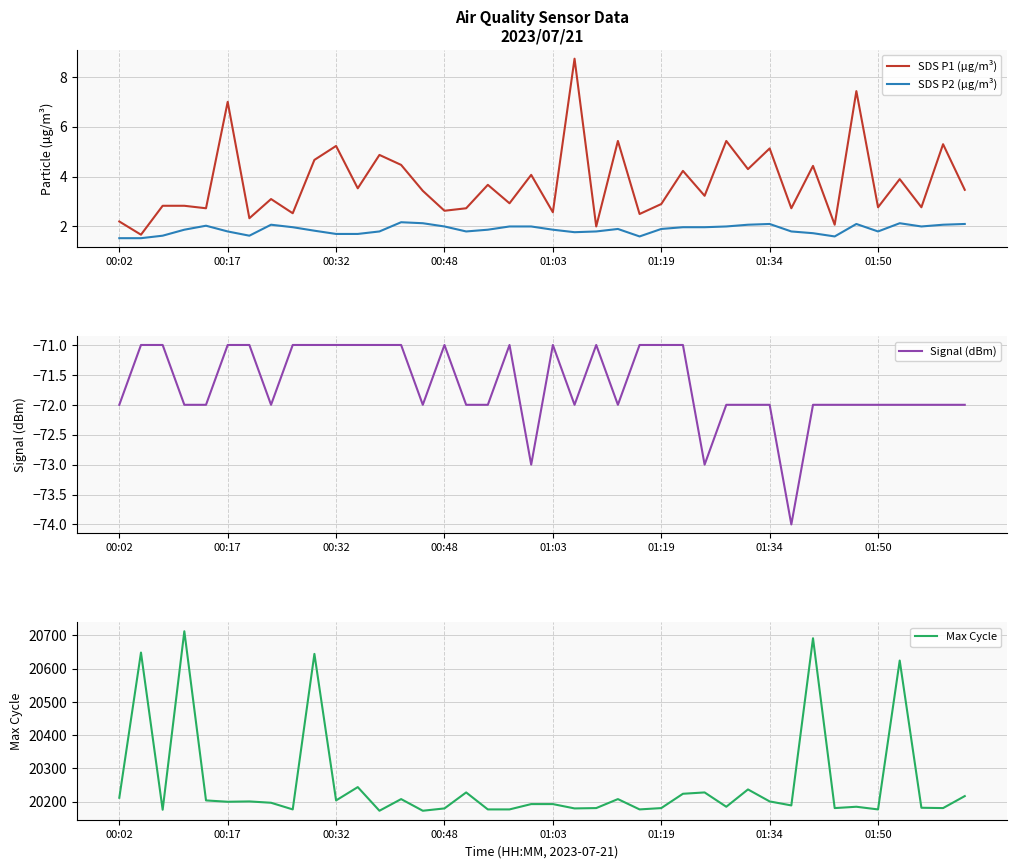

What is the highest value of the SDS P2 (µg/m³) series?

2.2